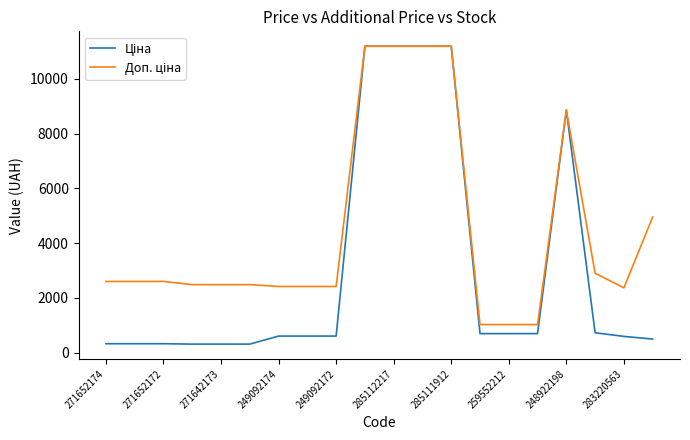

What is the maximum value shown in the chart?

11188.2